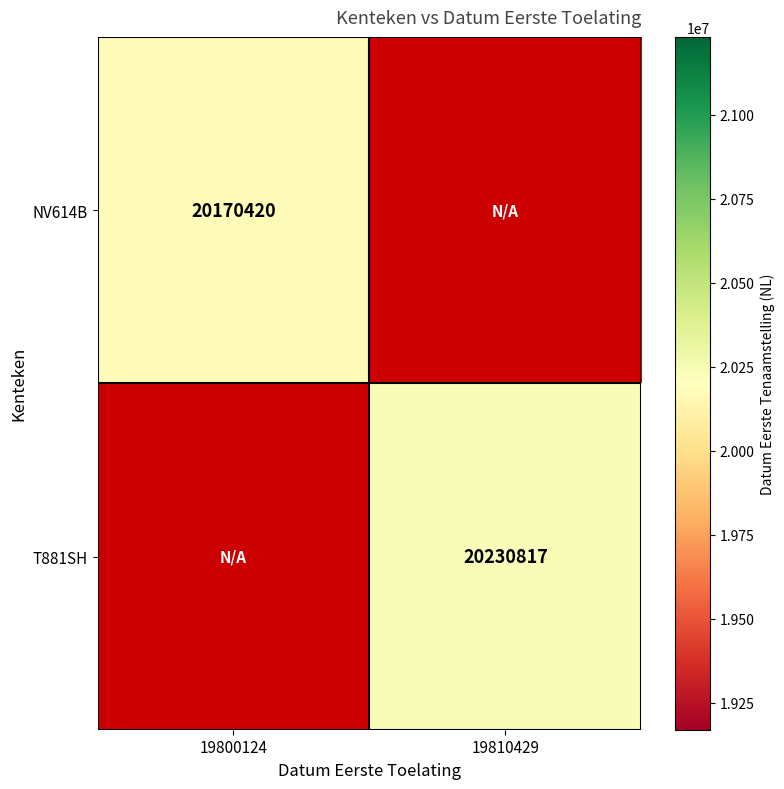

At 19800124, list the series in order from largest to smallest.

NV614B, T881SH